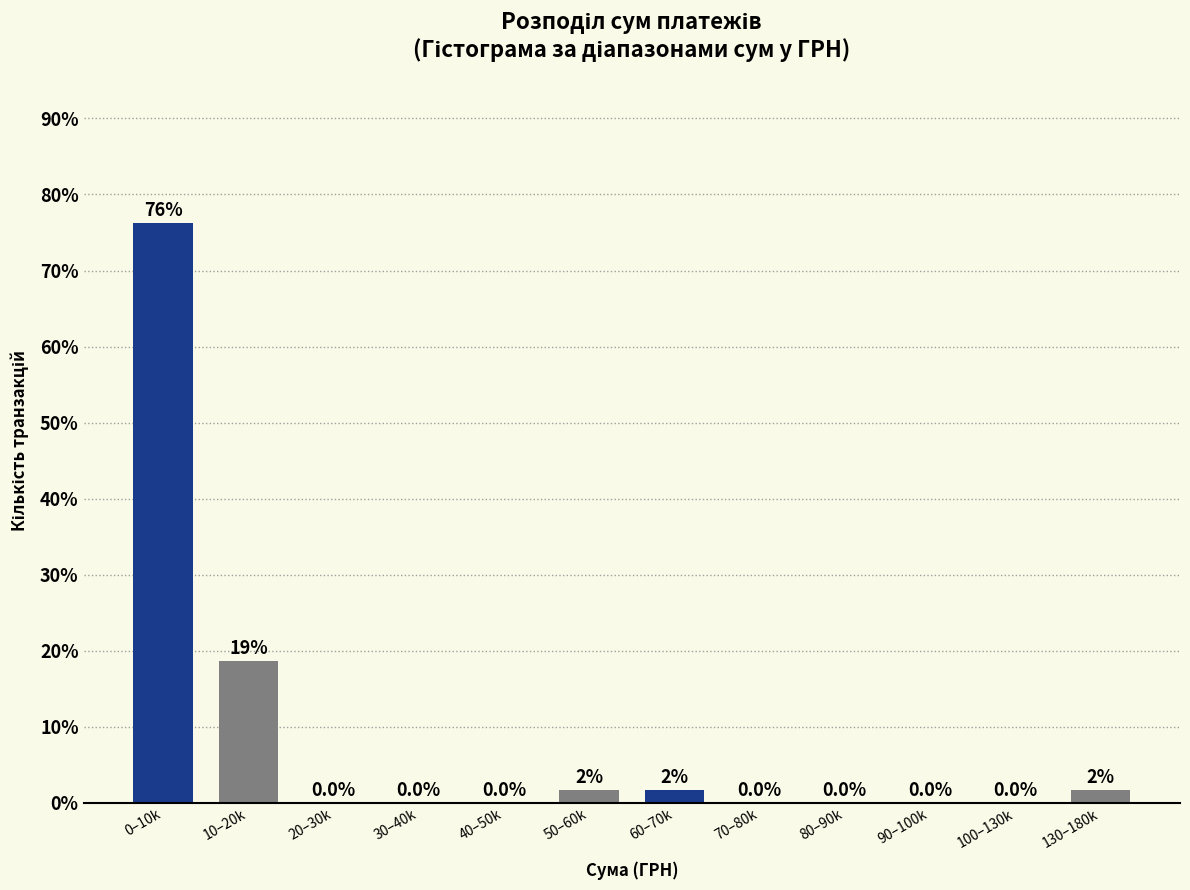

Reading left to right, extract all data points from this chart.

0–10k=76.3	10–20k=18.6	20–30k=0.0	30–40k=0.0	40–50k=0.0	50–60k=1.7	60–70k=1.7	70–80k=0.0	80–90k=0.0	90–100k=0.0	100–130k=0.0	130–180k=1.7